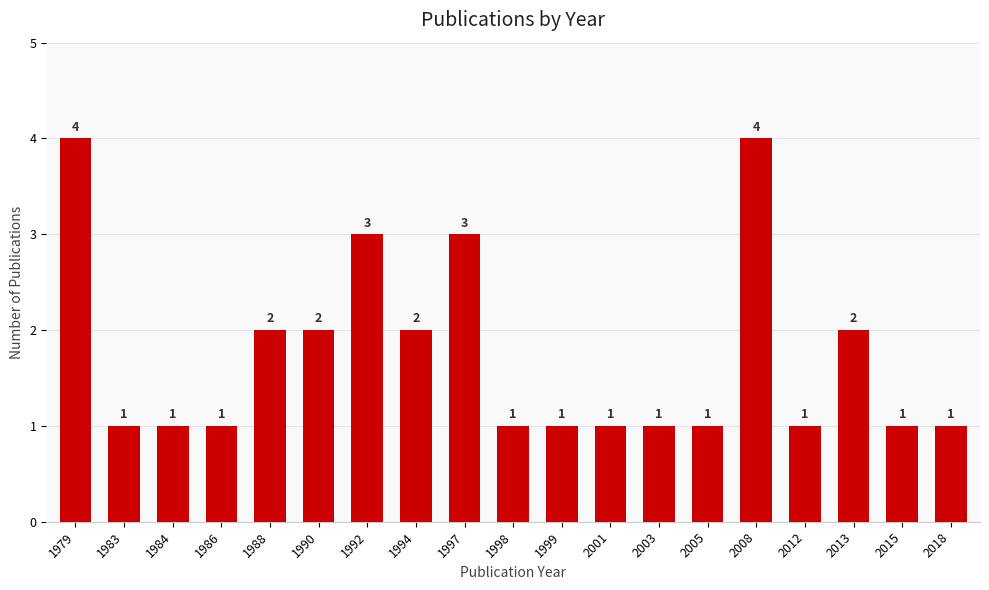

What is the value of the 14th bar from the left?

1